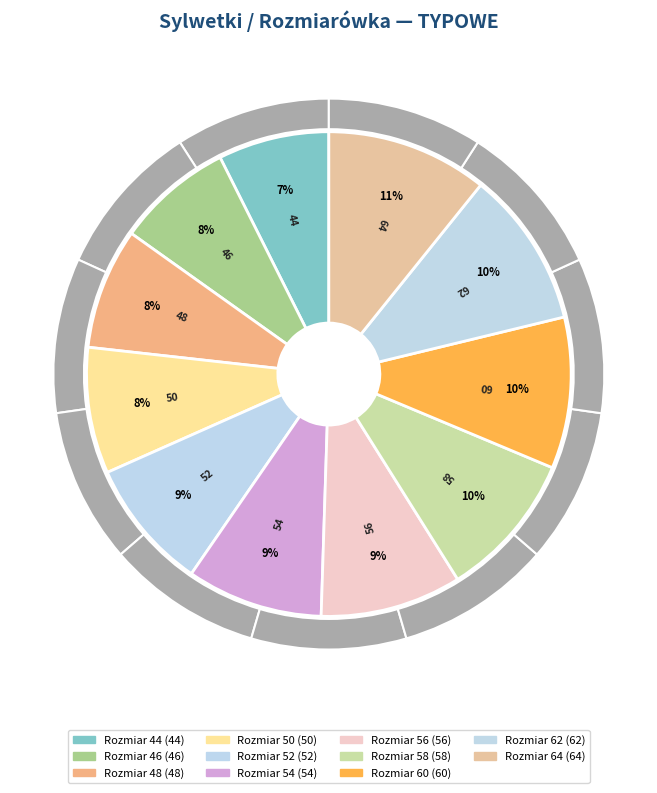

Approximately how many times larger is the value at 46 compared to 60?

0.8